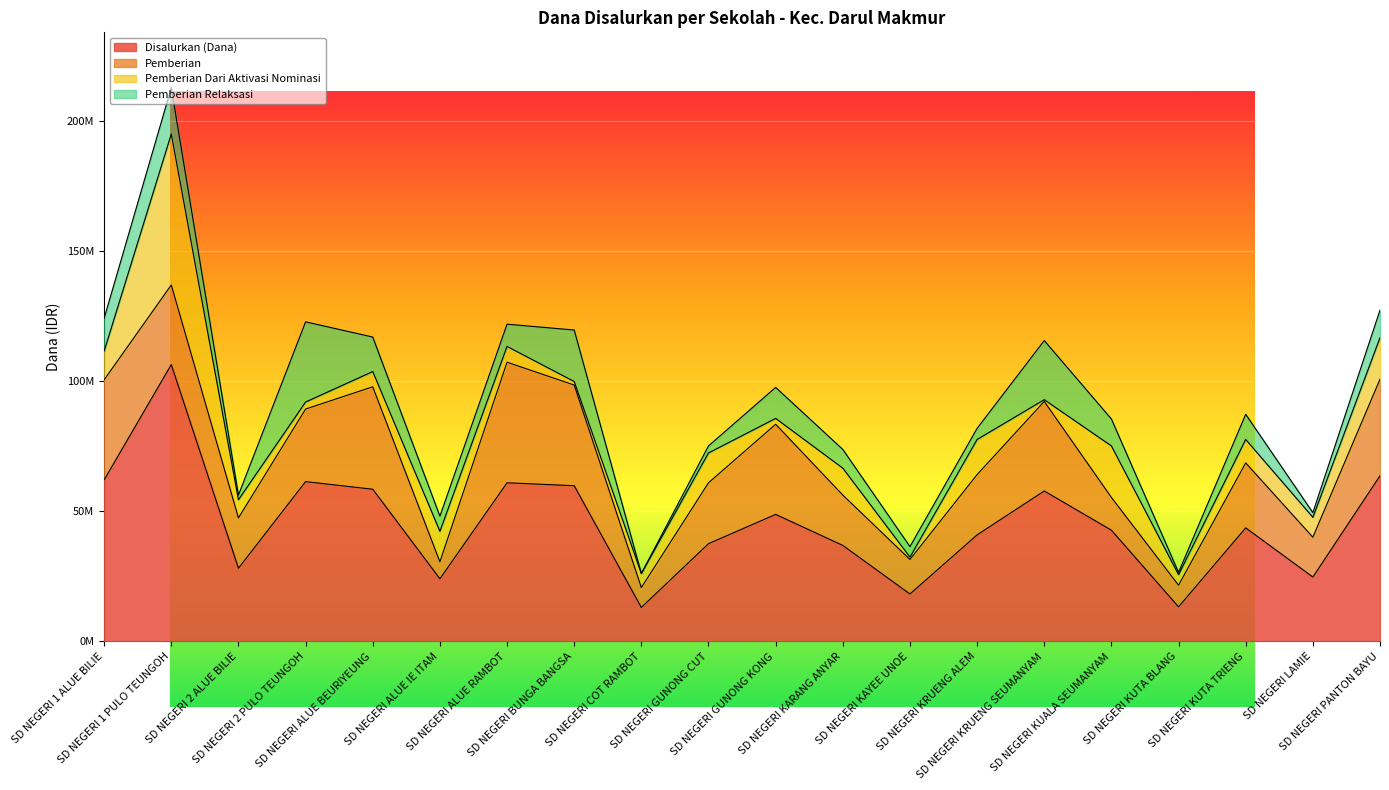

How many values in the Disalurkan (Dana) series are below 43650000?

10